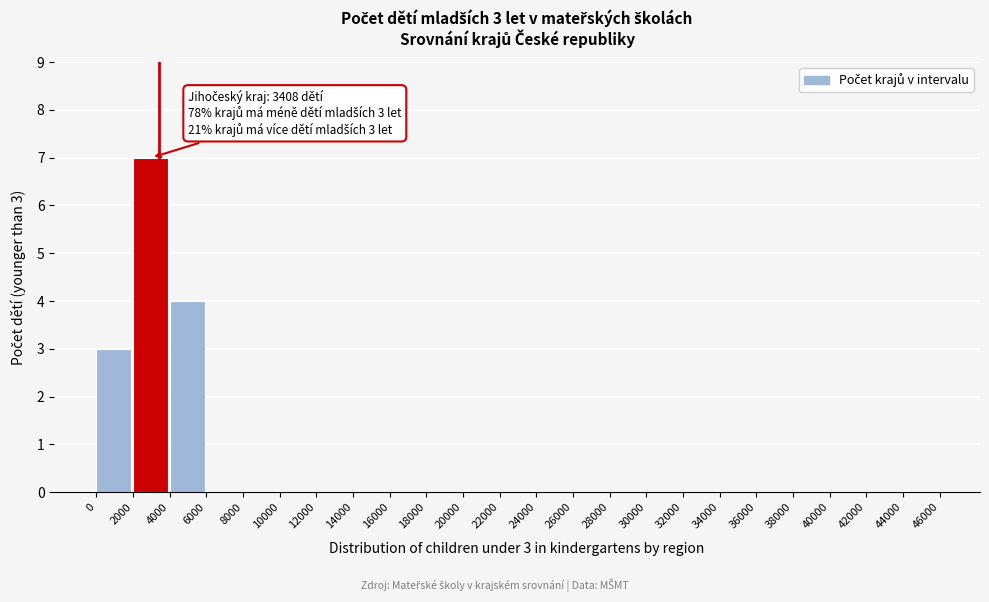

Which range on the x-axis has the tallest bar?

2000 to 4000